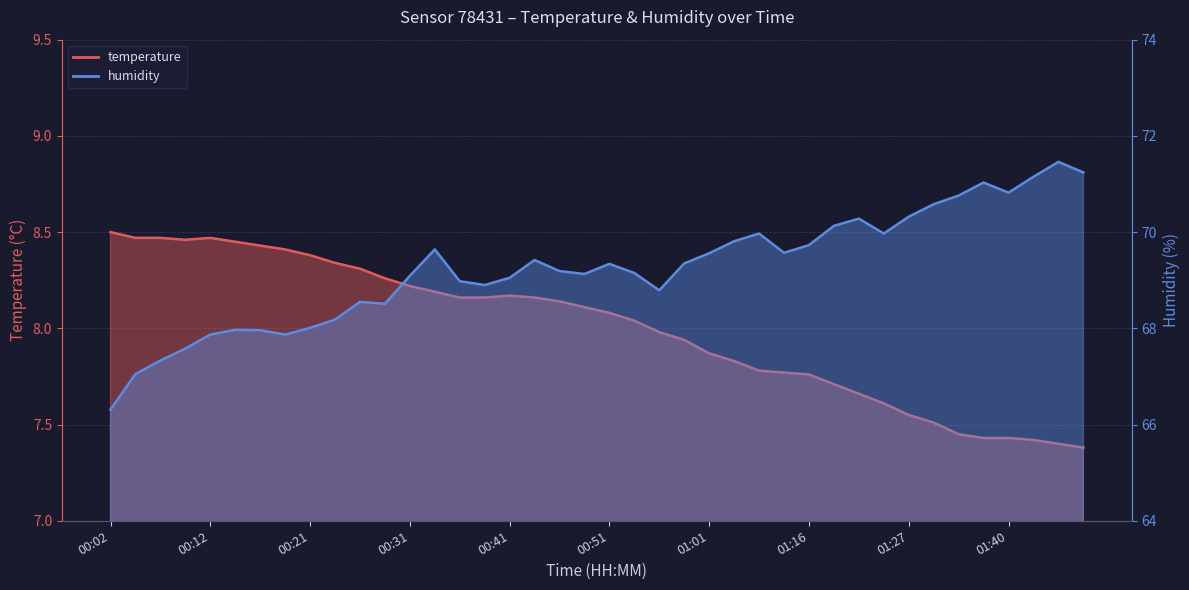

True or false: temperature and humidity cross at least once.

False